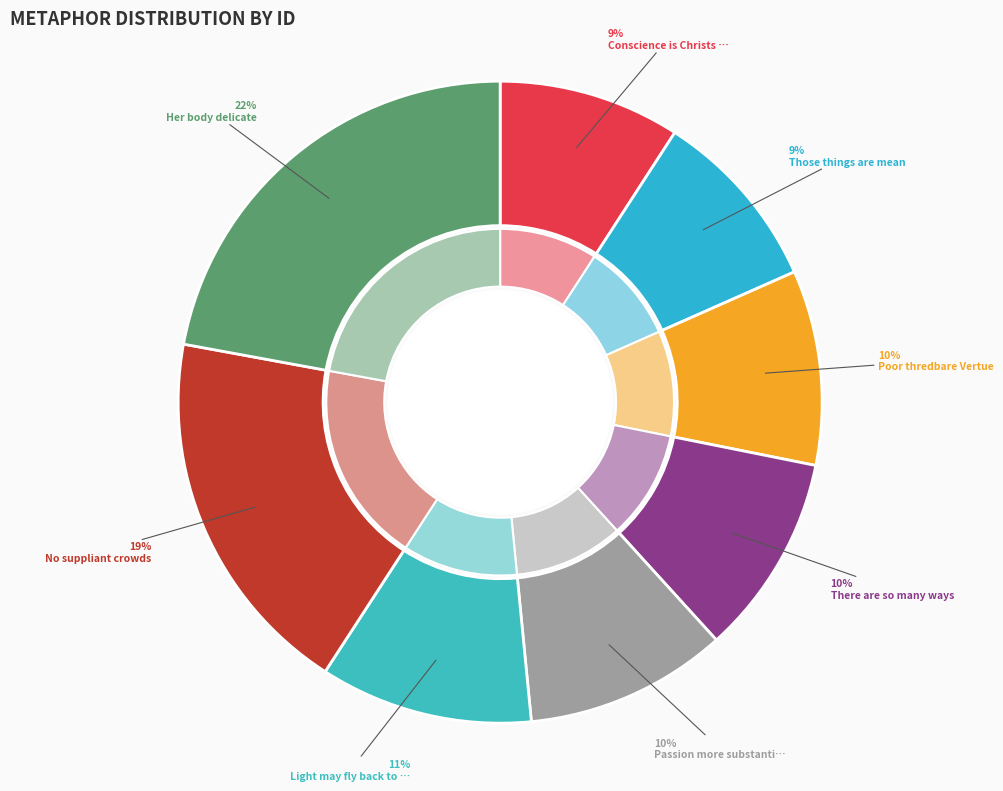

What is the change in value from Those things are mean to Poor thredbare Vertue?

+615